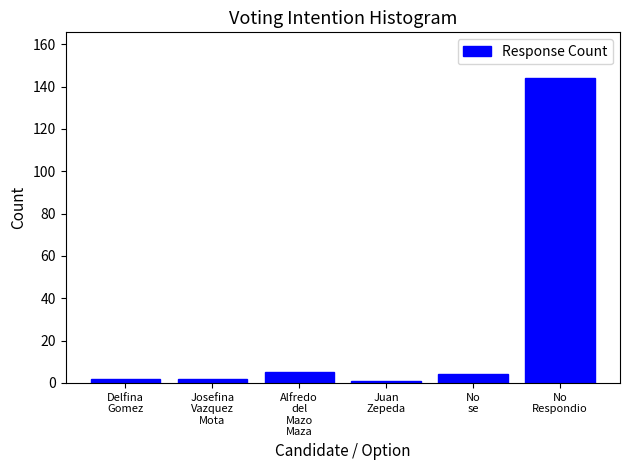

Reading left to right, what are all the values shown in this chart?

2	2	5	1	4	144